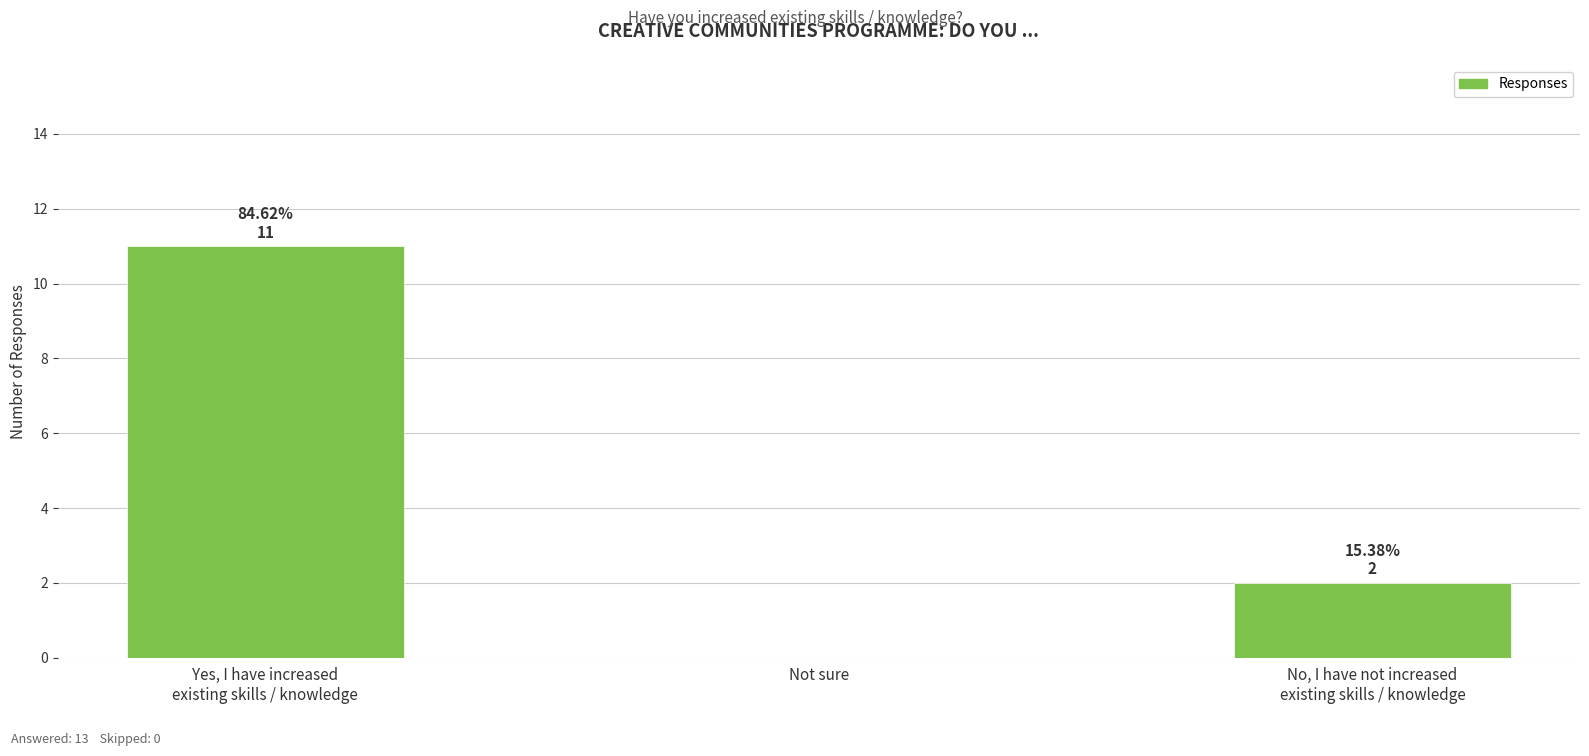

What is the maximum value shown in the chart?

11